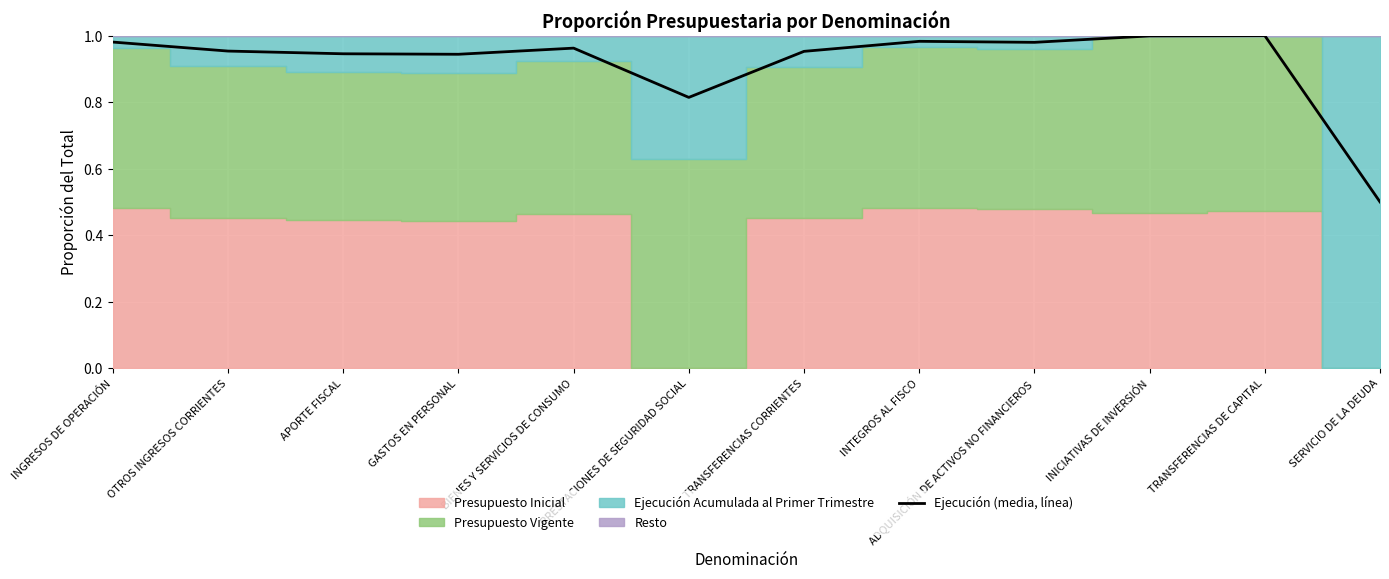

Reading left to right, transcribe all the data shown in this chart.

1.0	1.0	0.9	0.9	1.0	0.8	1.0	1.0	1.0	1.0	1.0	0.5